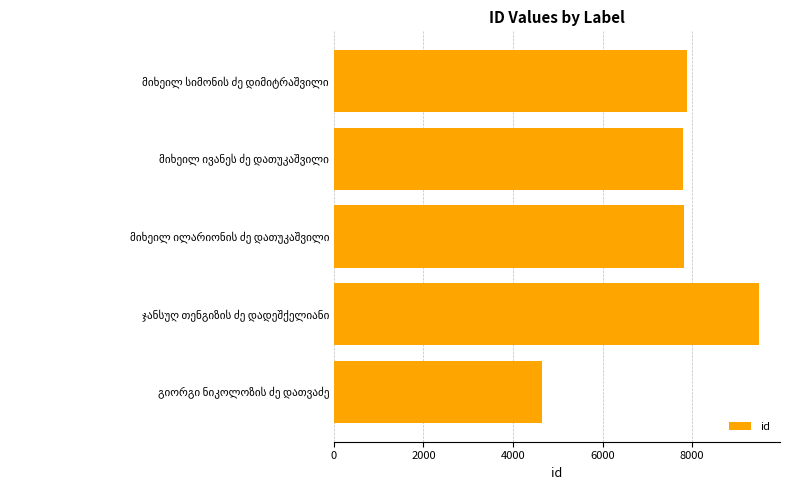

How many categories are shown in the chart?

5